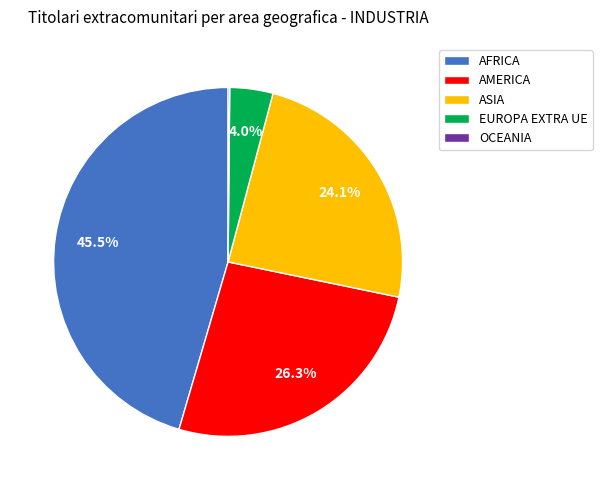

Which has a higher value, ASIA or AFRICA?

AFRICA